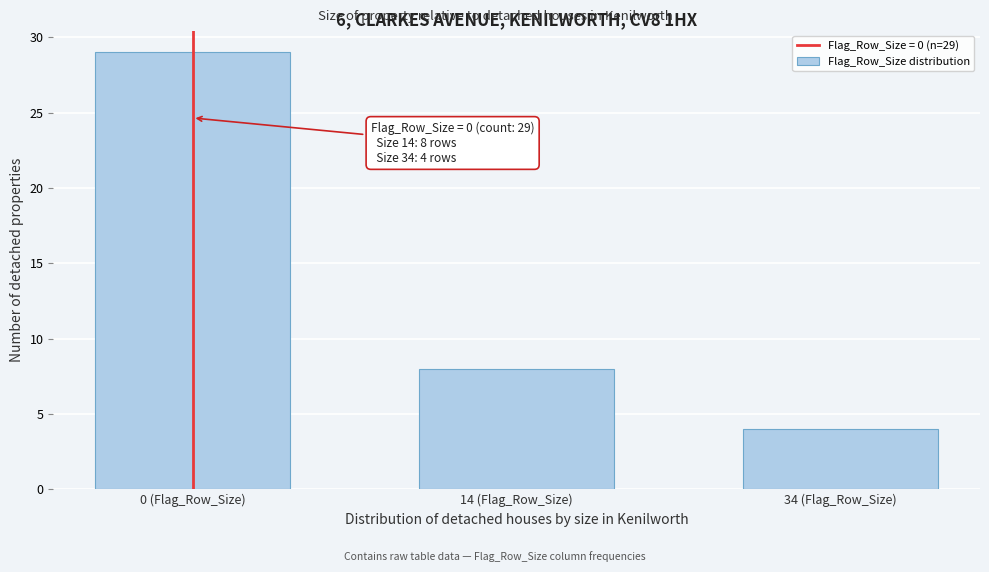

Reading left to right, transcribe all the data shown in this chart.

29	8	4